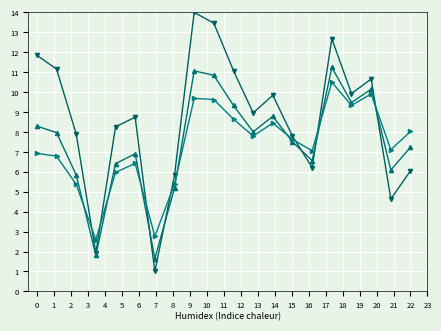

What is the smallest value displayed?

1.0